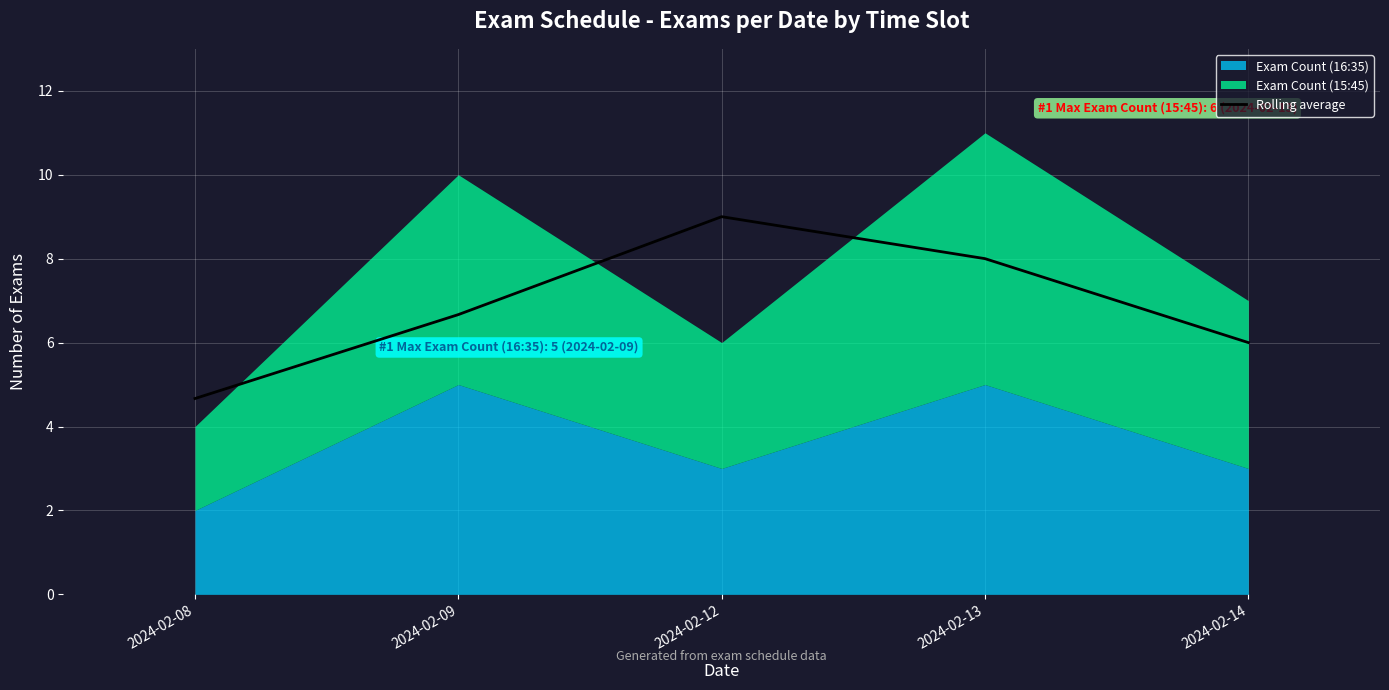

How many lines are shown in the chart?

1